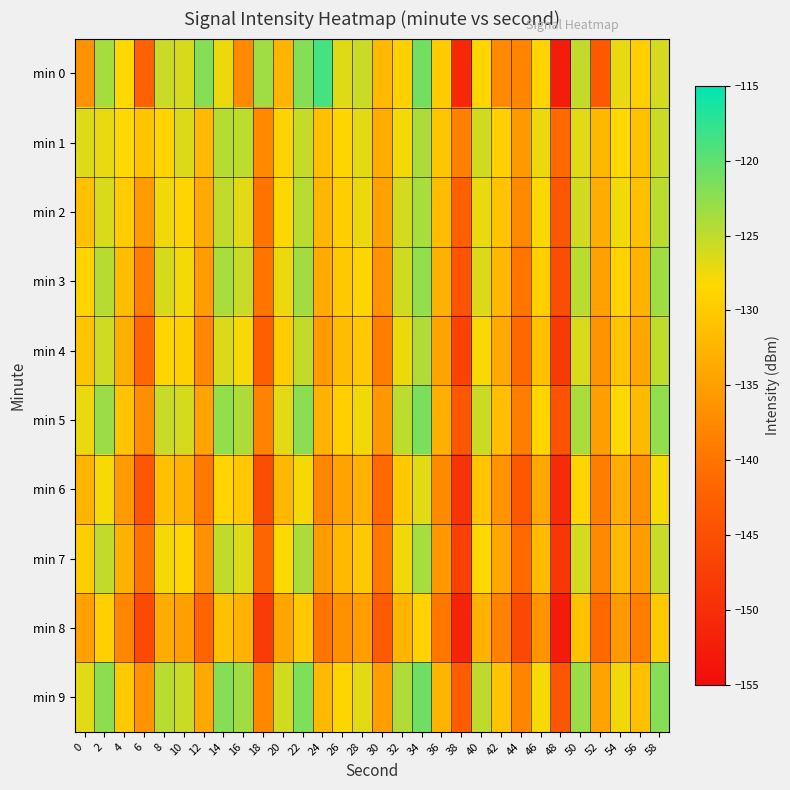

Which label corresponds to the smallest value in the chart?

48